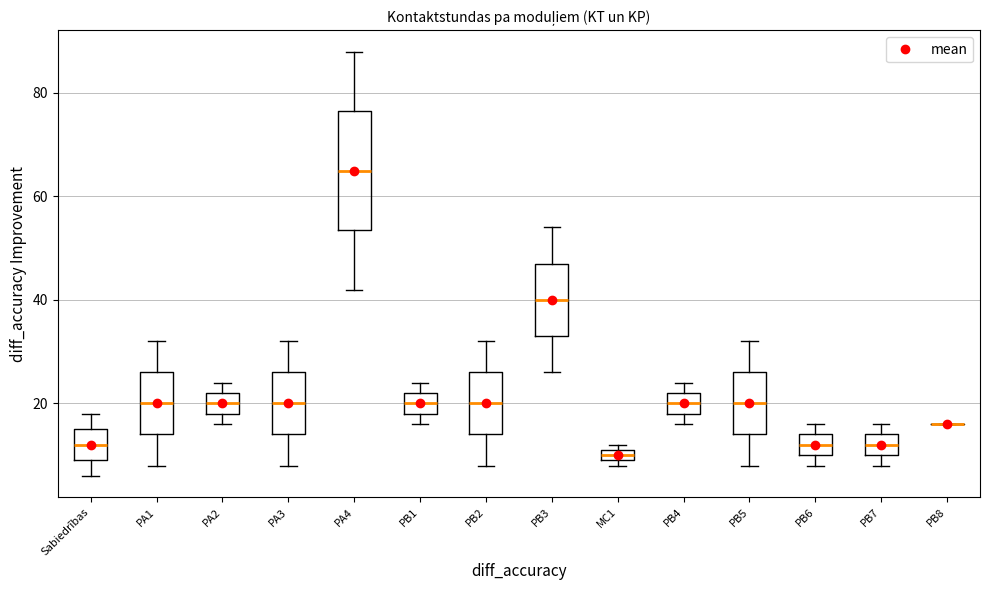

Comparing the boxes themselves (not the whiskers), which one is the tallest?

PA4